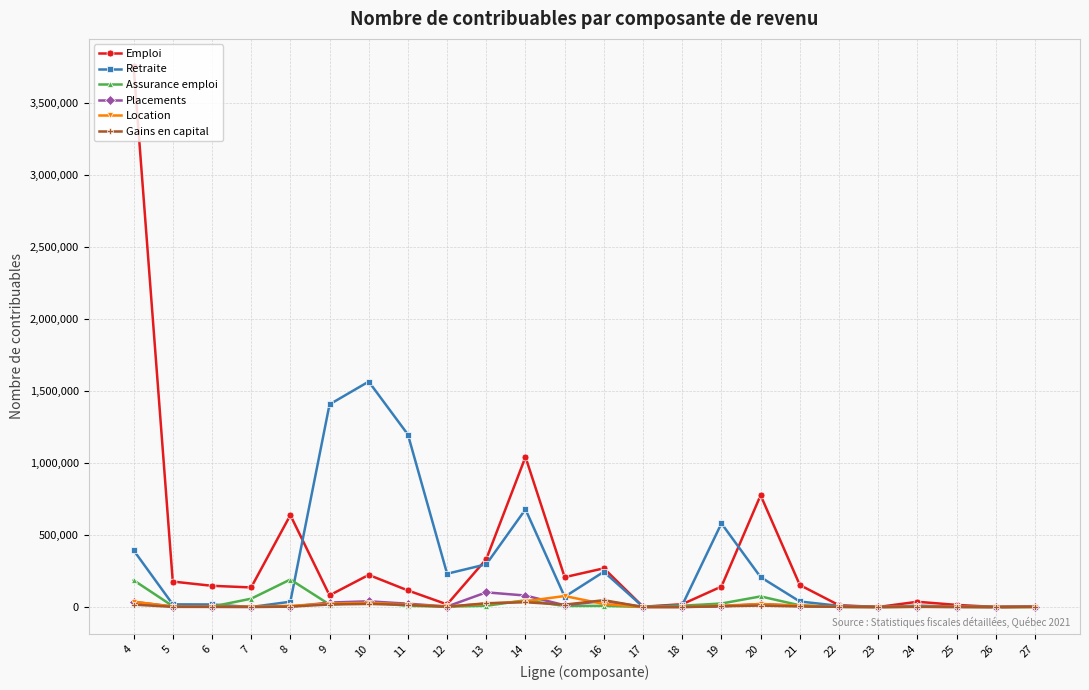

At which category is the sum across all series the highest?

4